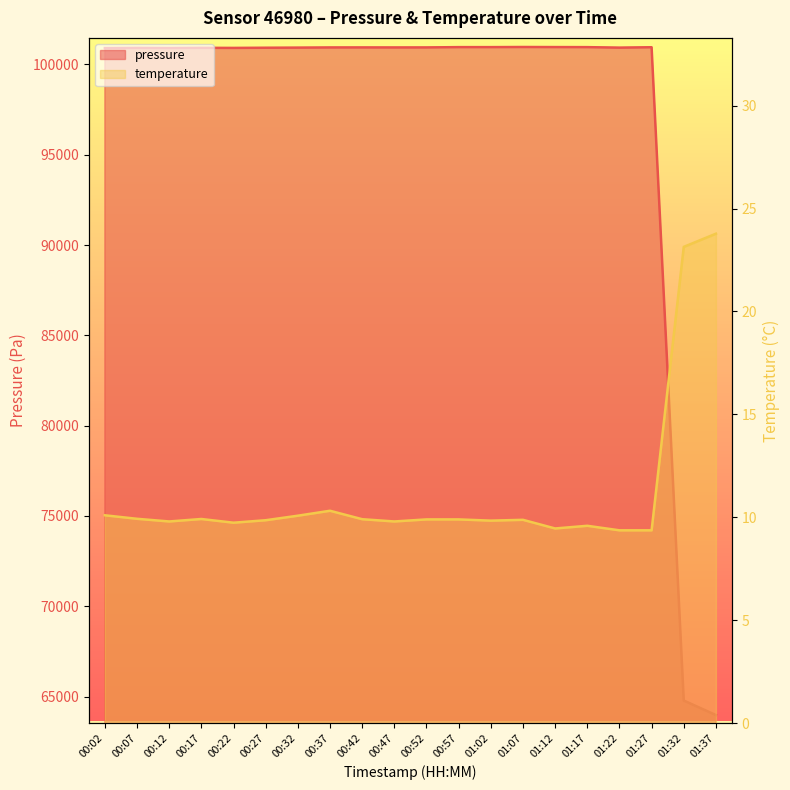

How many lines are shown in the chart?

2